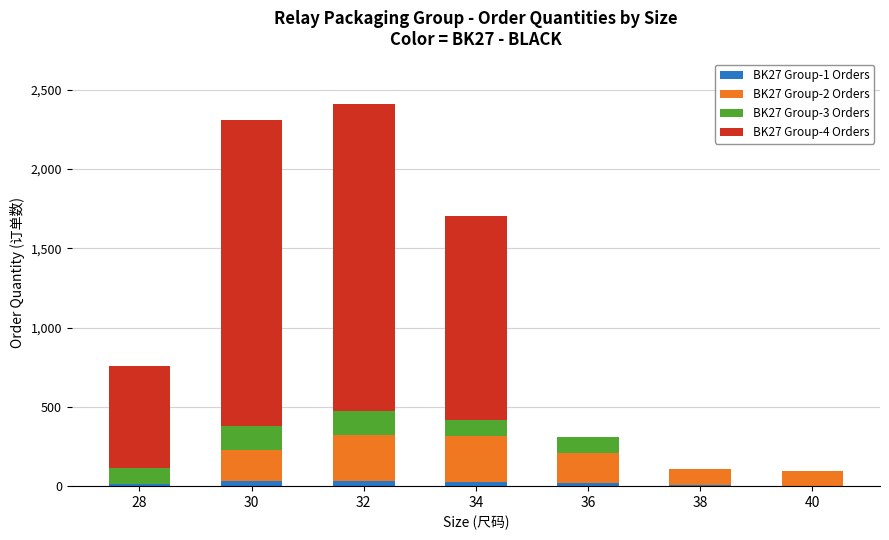

Are the bars horizontal?

No